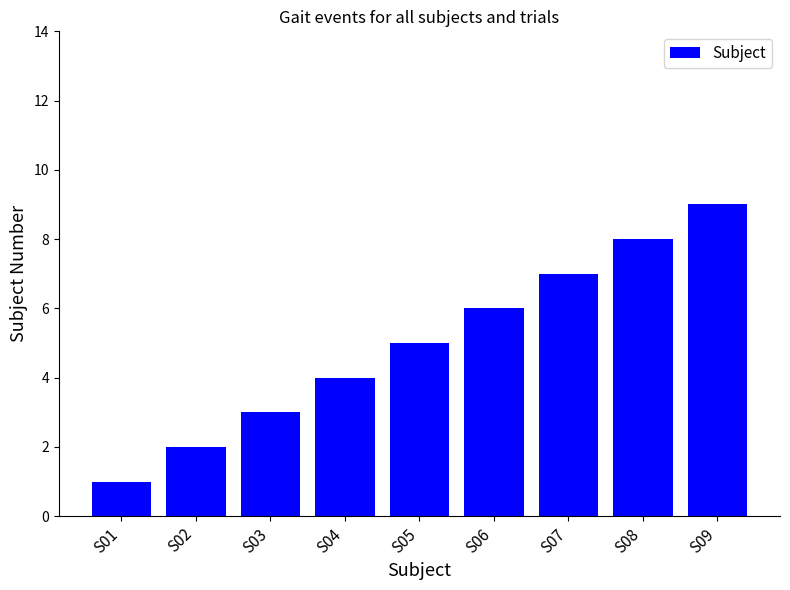

What is the greatest value displayed?

9